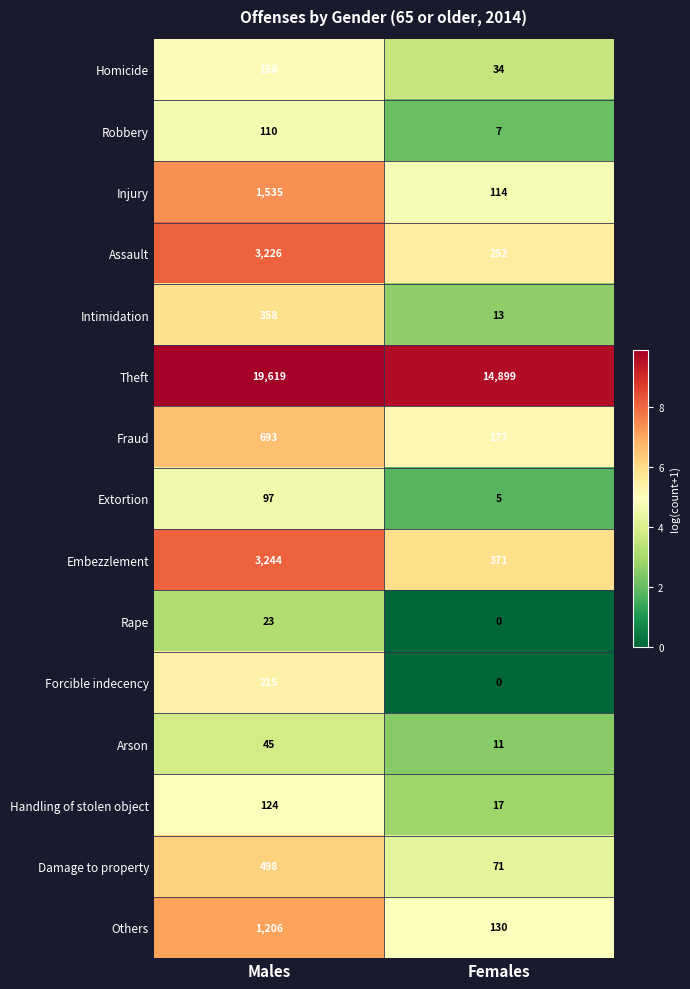

The Others series shows 172 at Females. True or false?

False